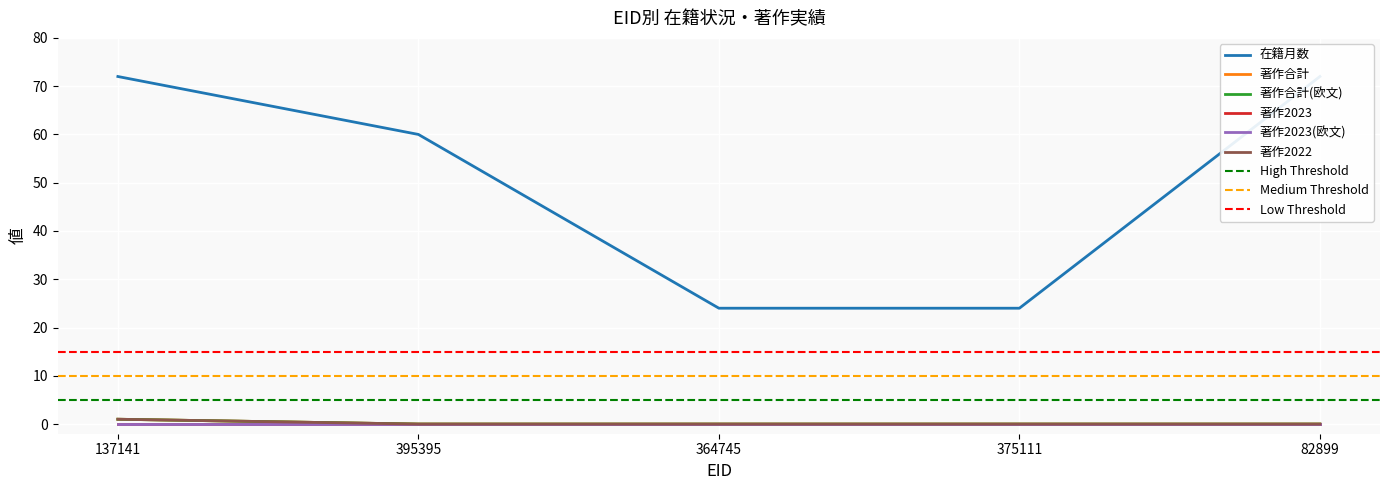

True or false: 在籍月数 and 著作2022 intersect in this chart.

False